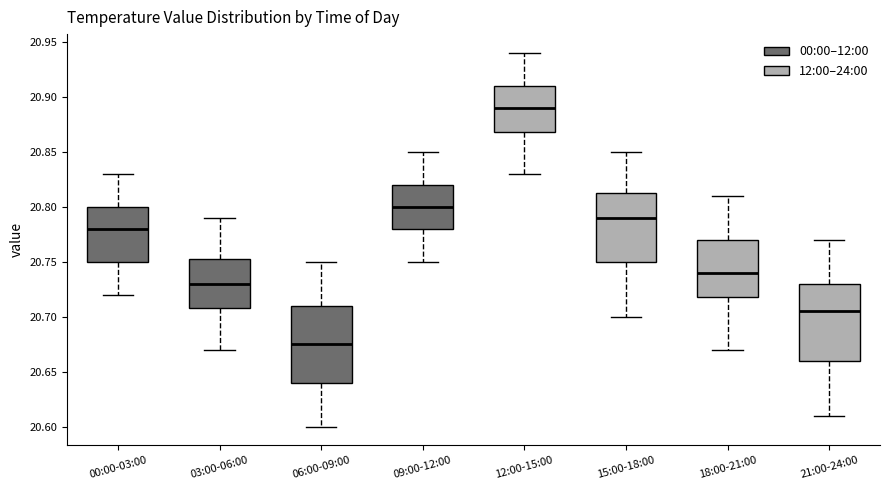

Reading left to right, transcribe this box plot: for each box, give where its median line is, the range the box spans, and where its two whiskers end, as read against the y-axis. The values are not printed on the chart, so give them approximately, as read against the axis.

00:00-03:00: median 20.780, box 20.750 to 20.800, whiskers 20.720 to 20.830
03:00-06:00: median 20.730, box 20.710 to 20.755, whiskers 20.670 to 20.790
06:00-09:00: median 20.675, box 20.640 to 20.710, whiskers 20.600 to 20.750
09:00-12:00: median 20.800, box 20.780 to 20.820, whiskers 20.750 to 20.850
12:00-15:00: median 20.890, box 20.870 to 20.910, whiskers 20.830 to 20.940
15:00-18:00: median 20.790, box 20.750 to 20.815, whiskers 20.700 to 20.850
18:00-21:00: median 20.740, box 20.720 to 20.770, whiskers 20.670 to 20.810
21:00-24:00: median 20.705, box 20.660 to 20.730, whiskers 20.610 to 20.770